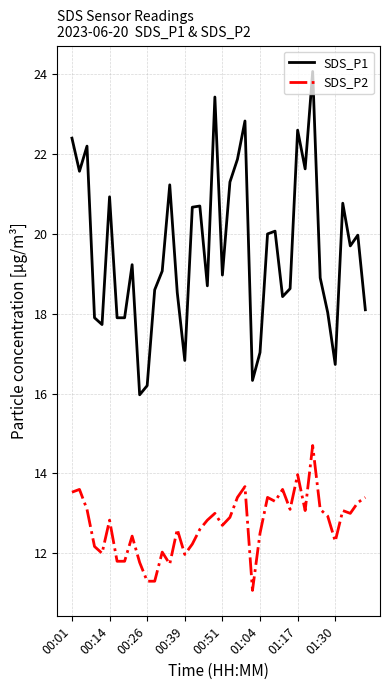

What is the minimum value shown in the chart?

11.1